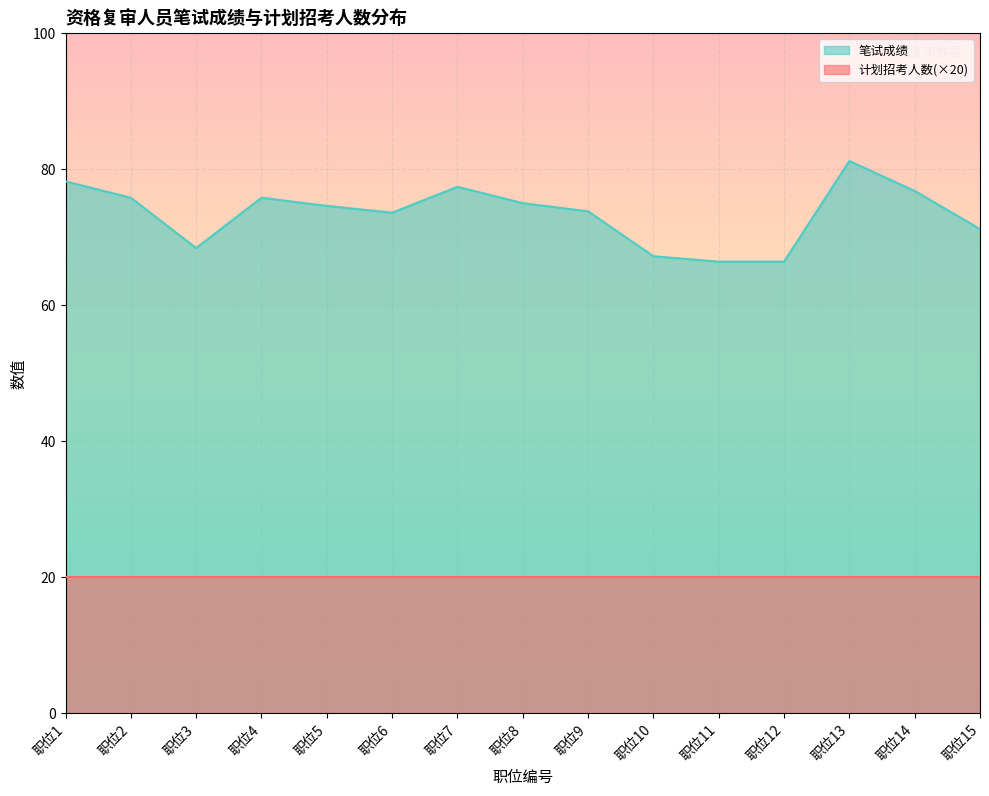

Which series has the widest spread of values?

笔试成绩